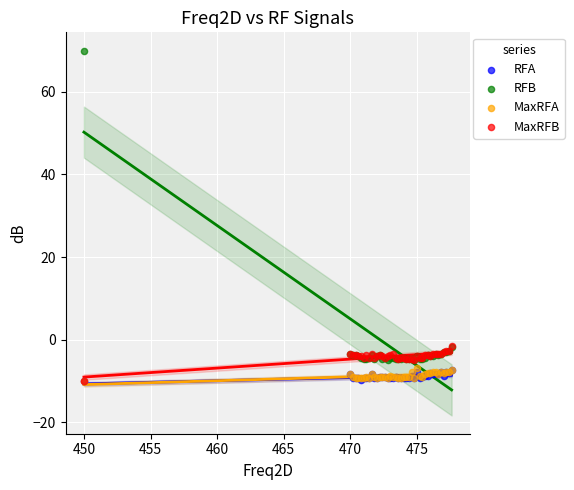

Which series has the widest spread of Y values?

RFB